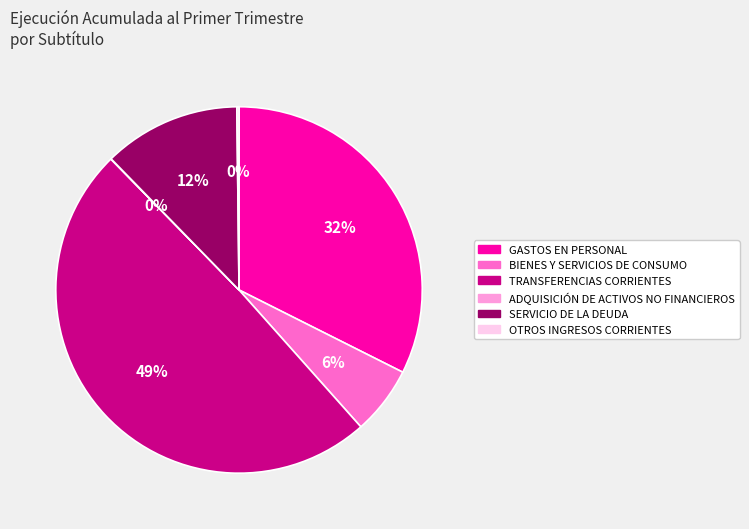

The SERVICIO DE LA DEUDA slice represents 12% of the pie. True or false?

True